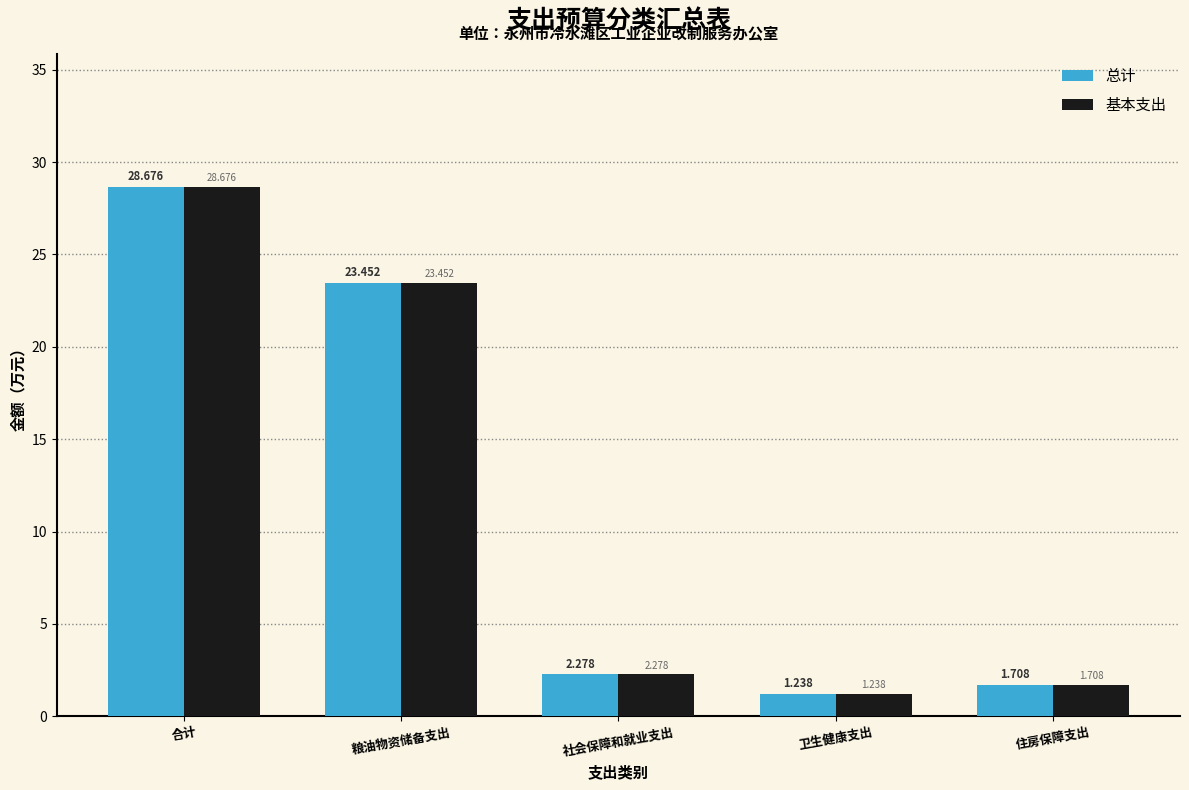

At which label does 基本支出 first exceed 2?

合计